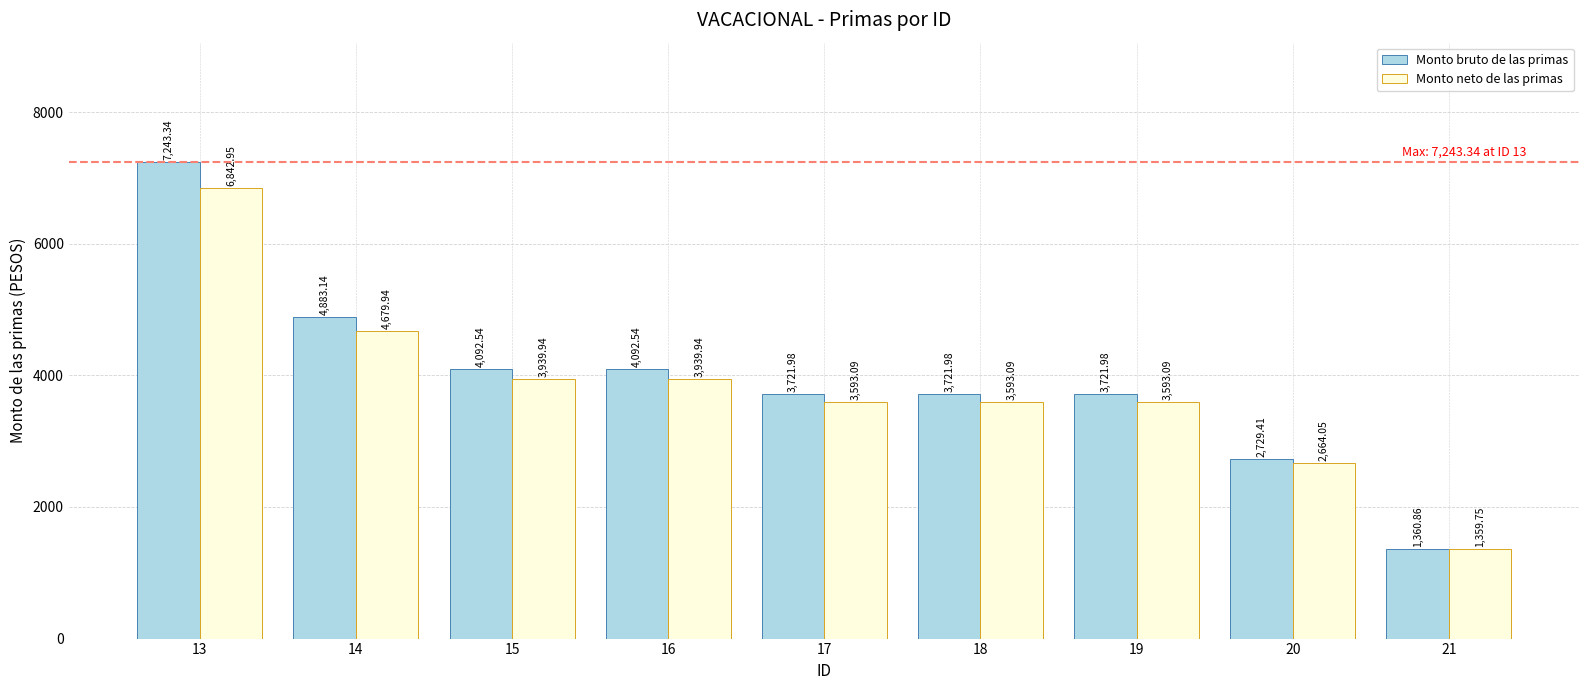

Is it true that Monto neto de las primas equals 1359.8 at 21?

True